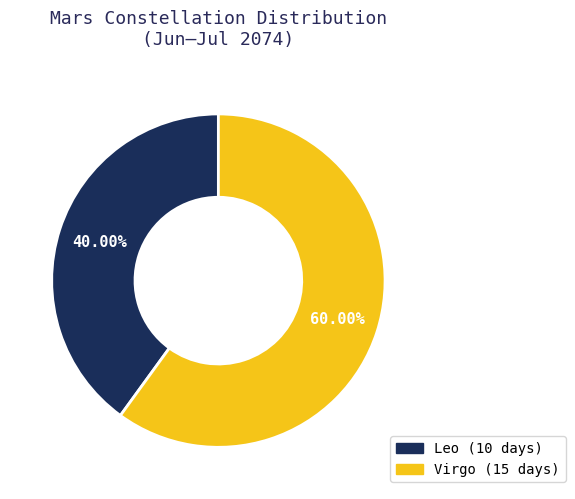

Rank the categories by value from highest to lowest.

Virgo, Leo